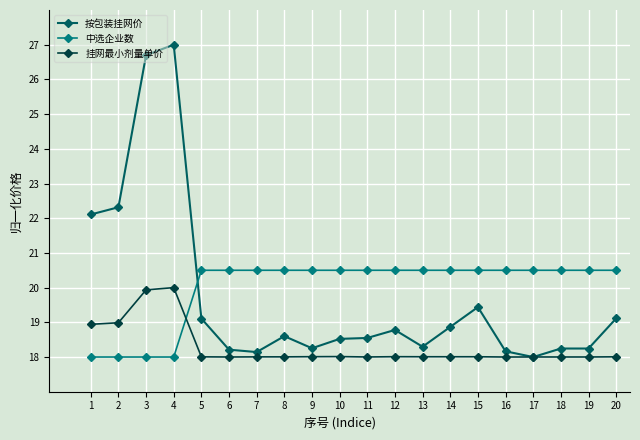

Is the value of 挂网最小剂量单价 at 16 greater than the value of 中选企业数 at 16?

No